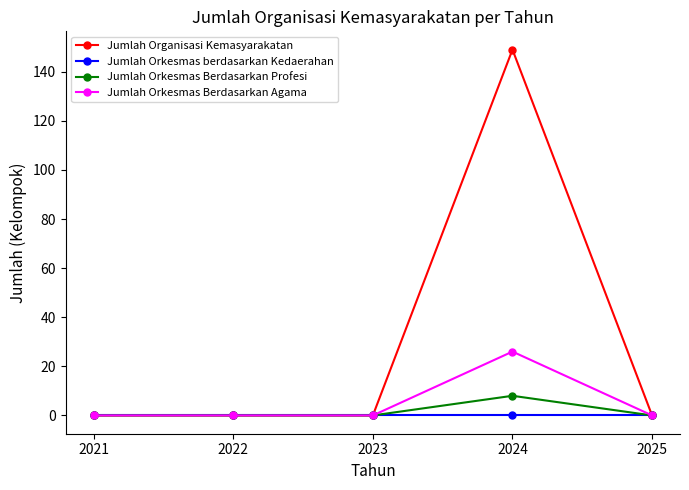

What is the maximum value shown in the chart?

149